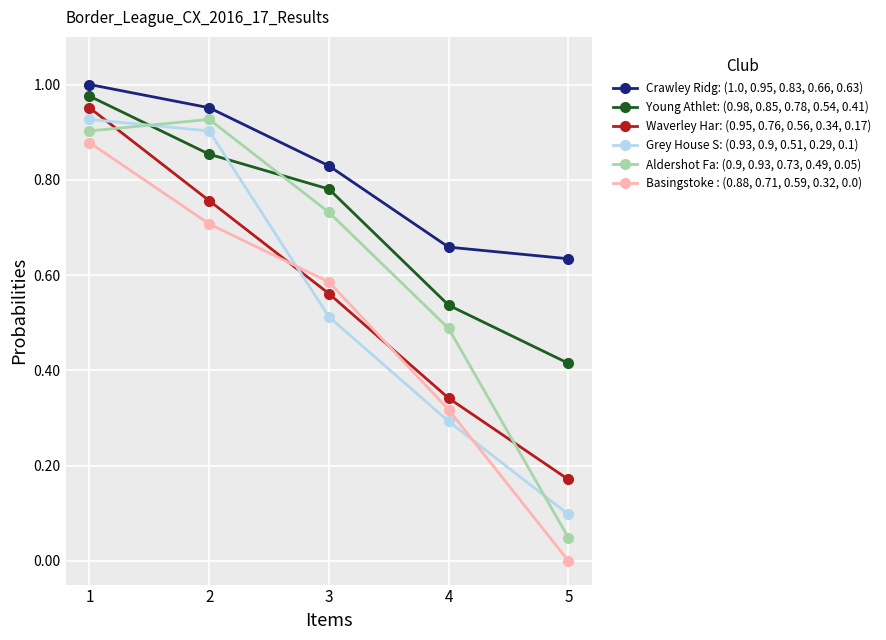

What is the total value across all series at 1?

5.6